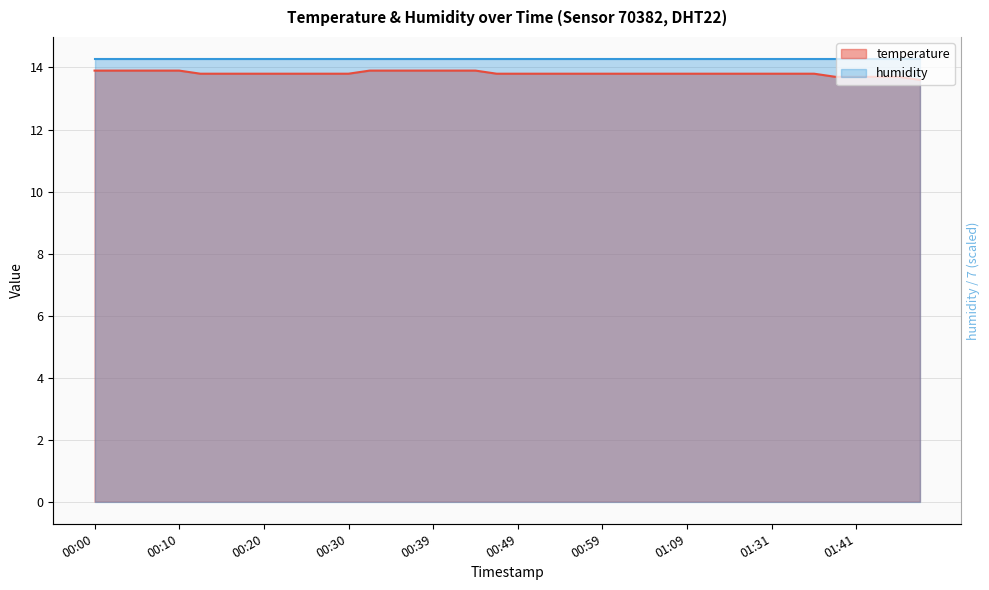

Does the chart display data point markers on the line(s)?

No